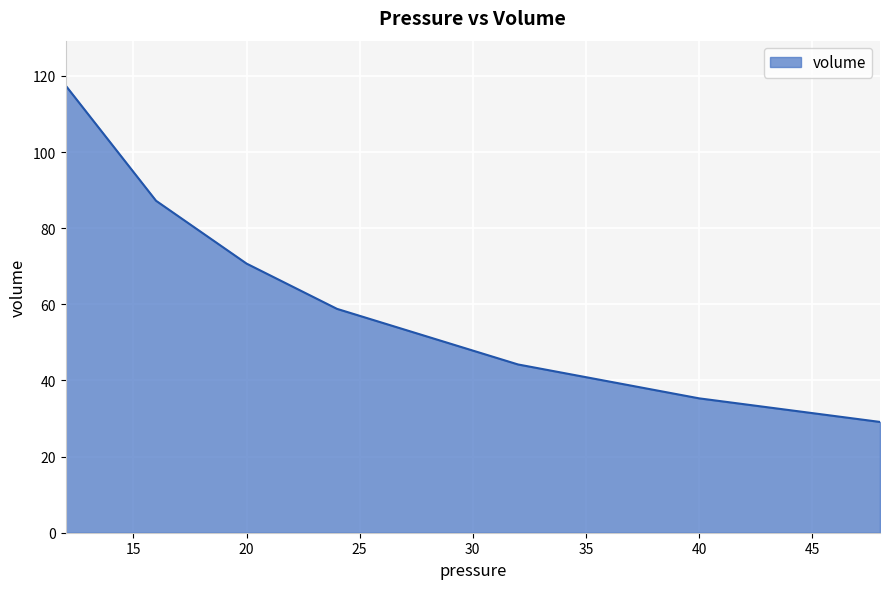

Does the chart have visible grid lines?

Yes